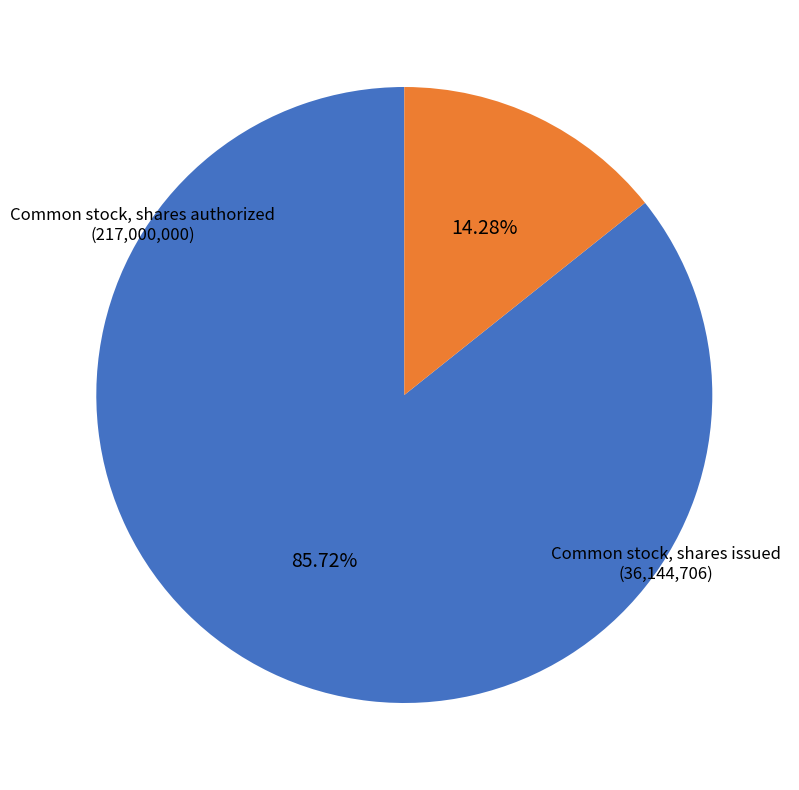

Which slice is the smallest?

Common stock, shares issued